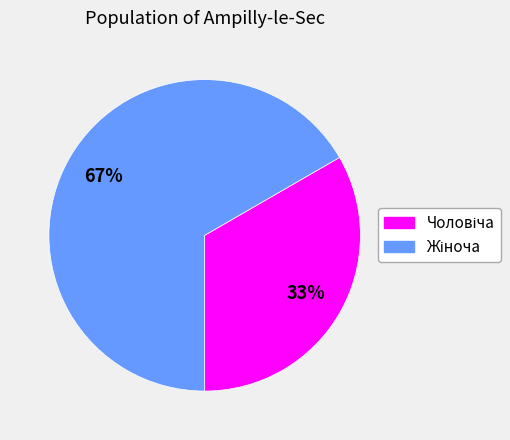

How many segments does this pie chart have?

2